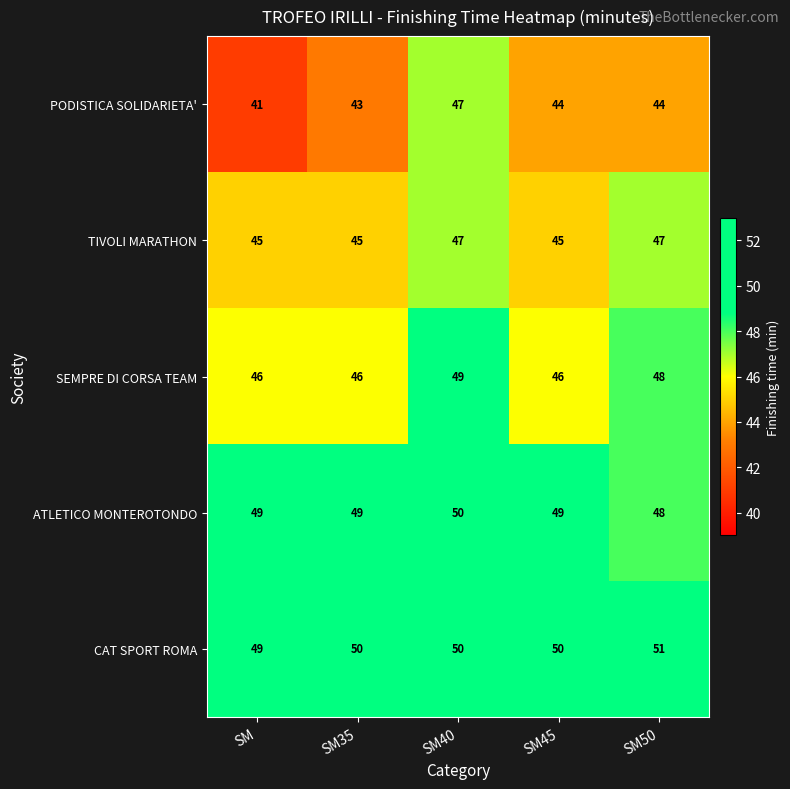

Which series has the largest range (max minus min)?

PODISTICA SOLIDARIETA'